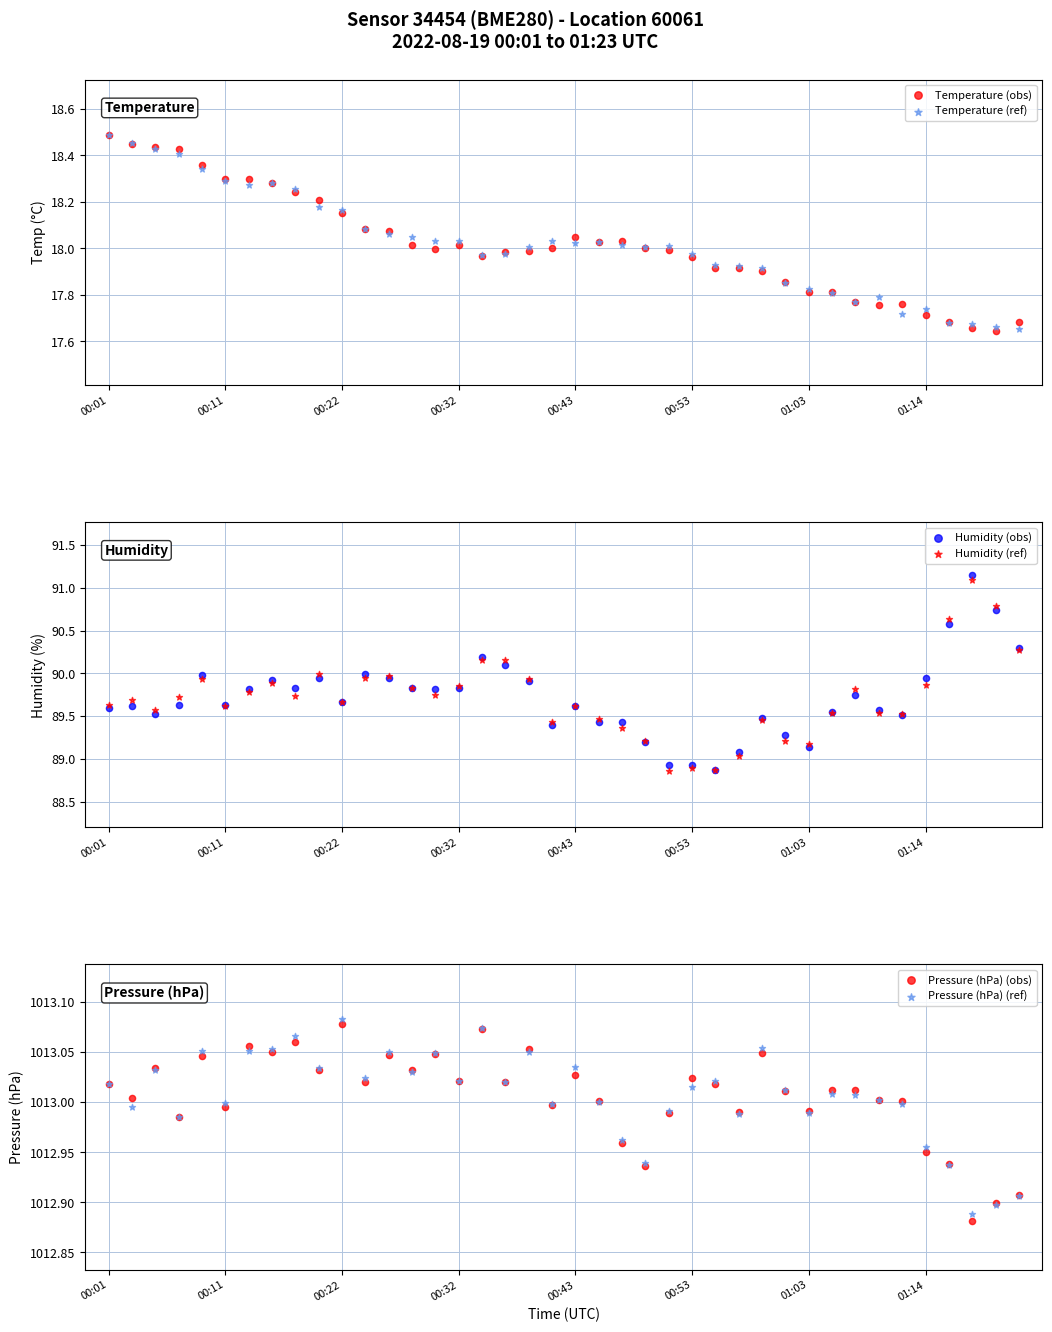

What is the total value across all series at 8?

2242.2